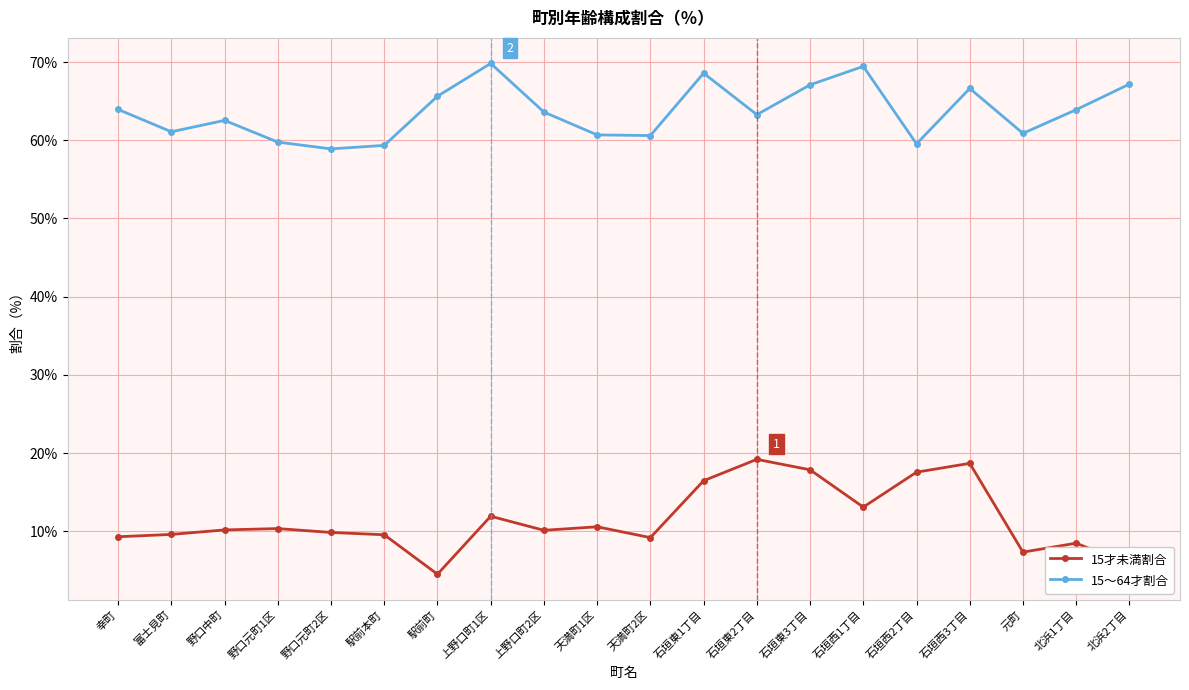

At 石垣東2丁目, list the series in order from largest to smallest.

15～64才割合, 15才未満割合